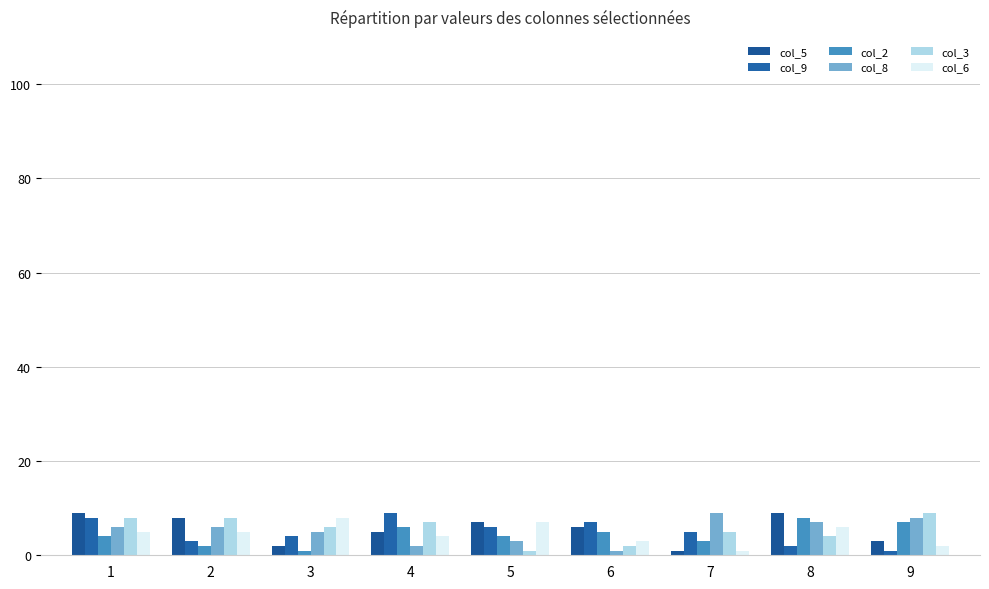

What is the smallest value displayed?

1